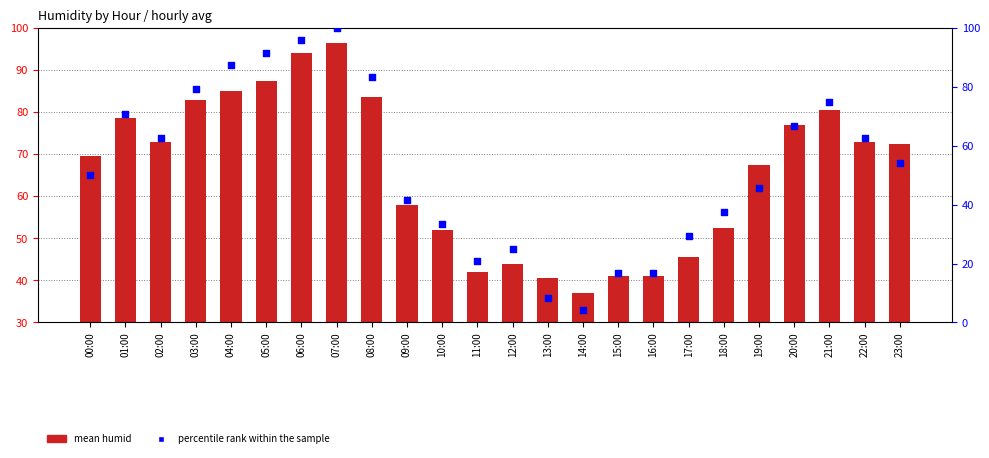

Is the value of percentile rank within the sample at 03:00 greater than the value of mean humid at 23:00?

Yes